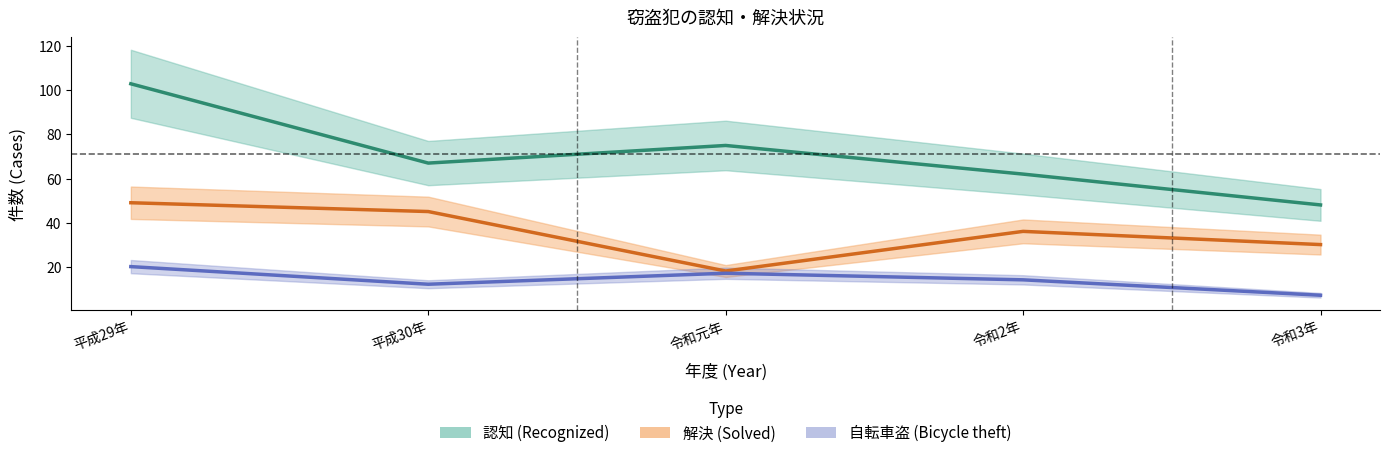

How many lines are shown in the chart?

3